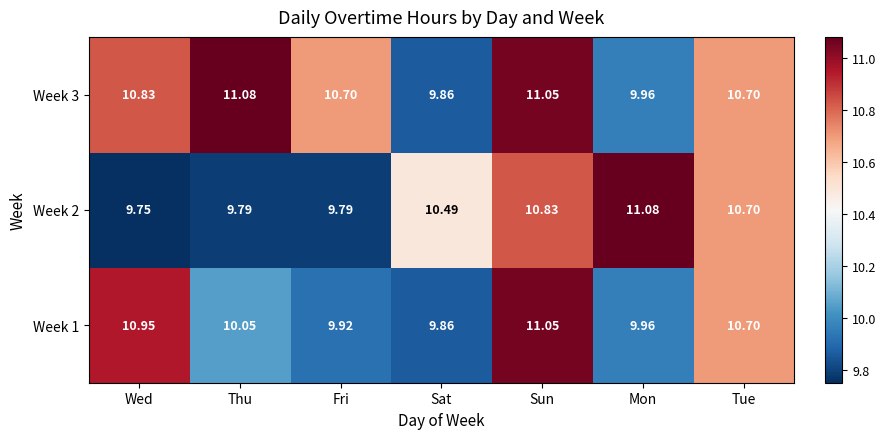

Which category has the highest value in the Week 1 series?

Sun